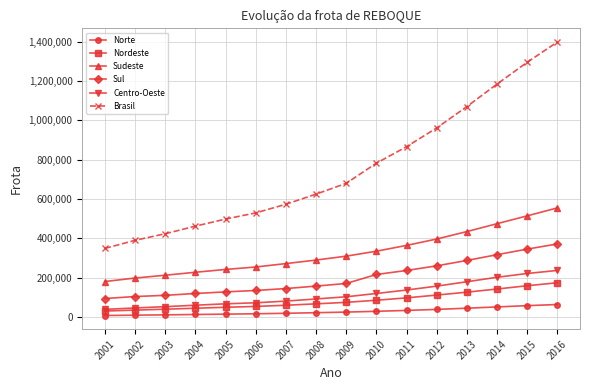

Which series has the widest spread of values?

Brasil